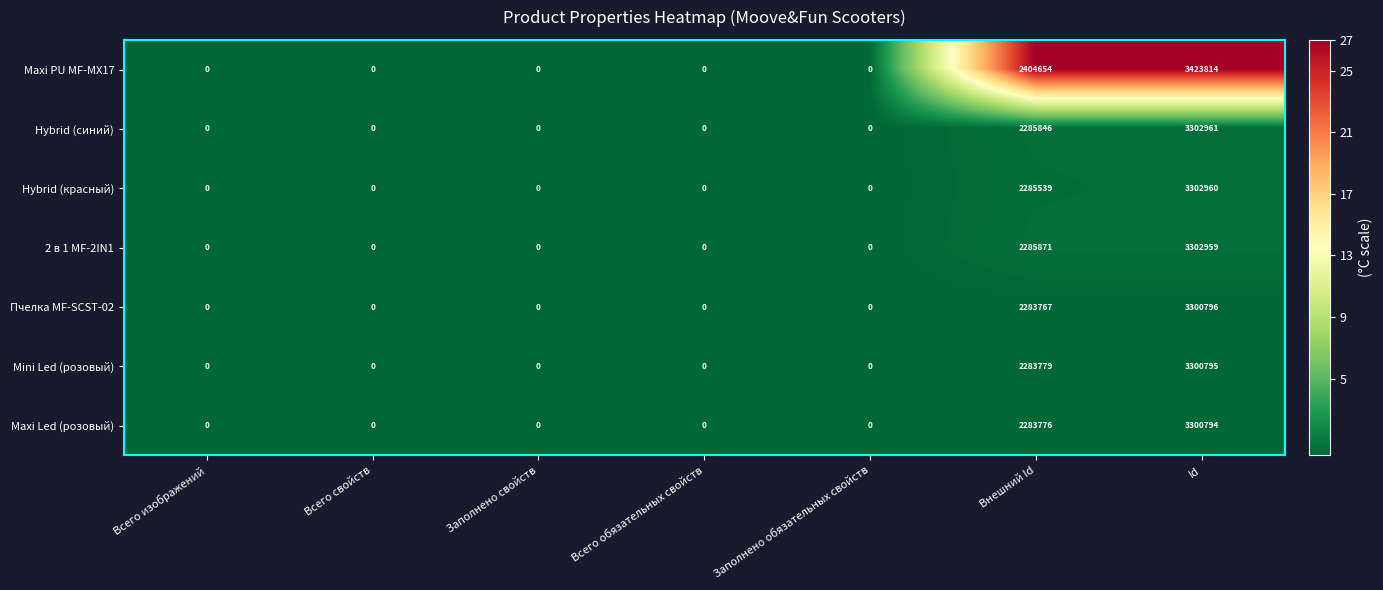

True or false: Maxi PU MF-MX17 has a value of -2341039 at Всего изображений.

False